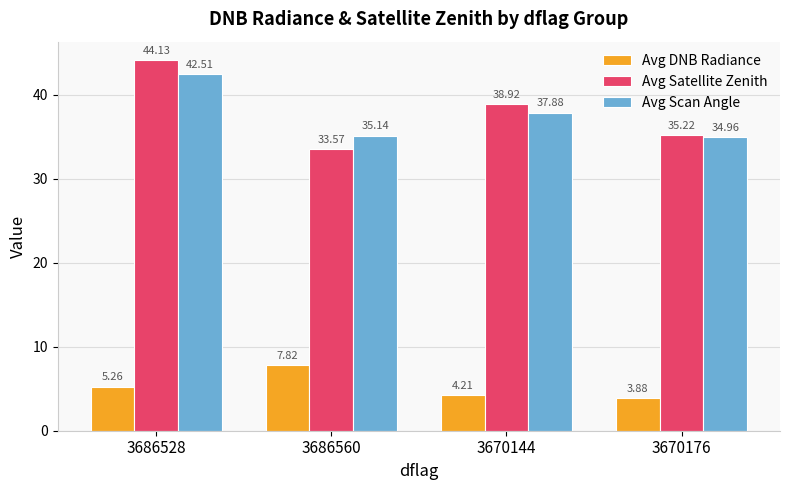

Where does the Avg Scan Angle series first go above 37?

3686528